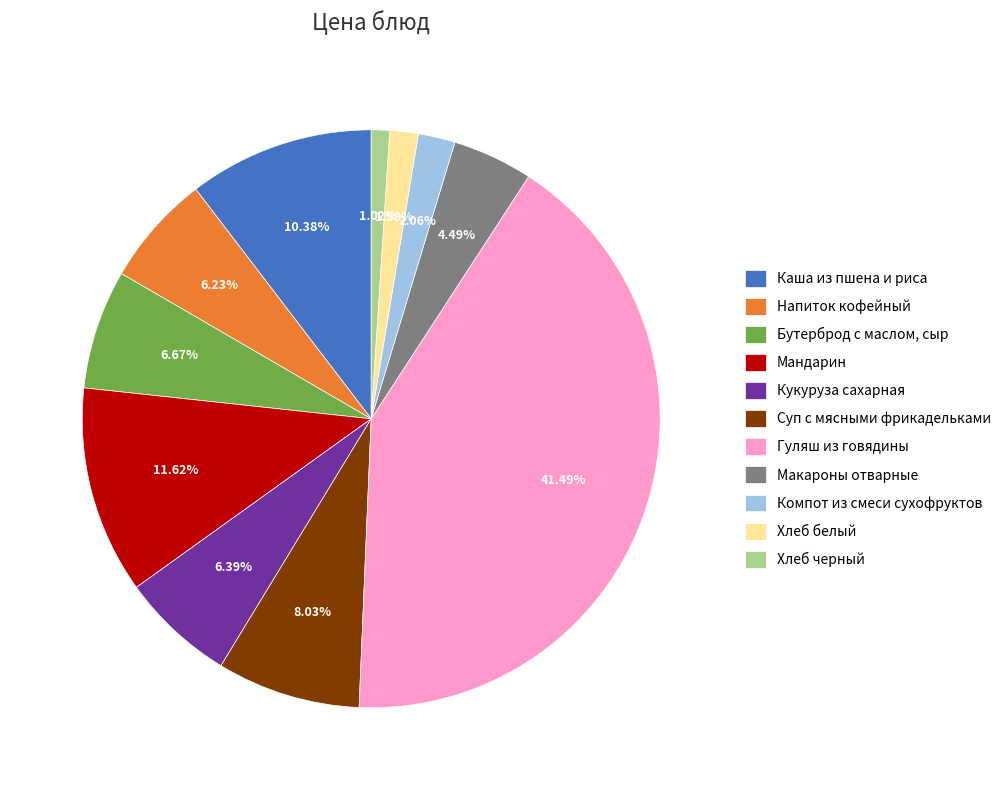

To the nearest percent, what portion does Напиток кофейный represent?

6%